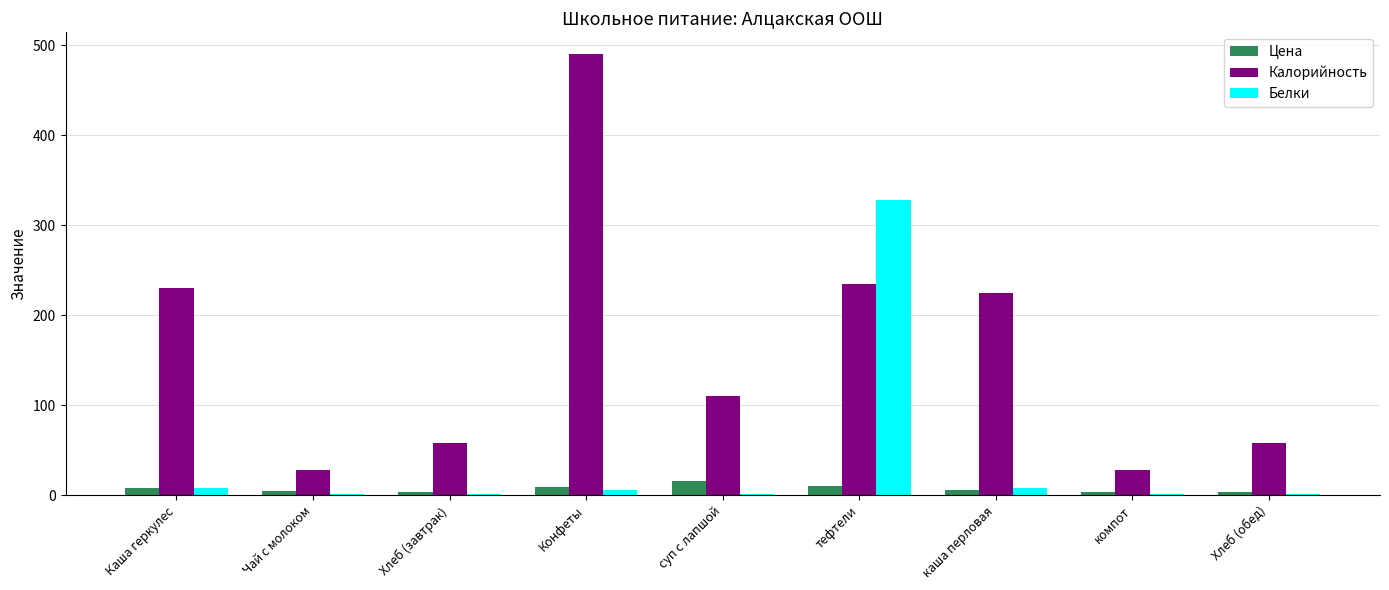

The Калорийность series shows 234.6 at тефтели. True or false?

True